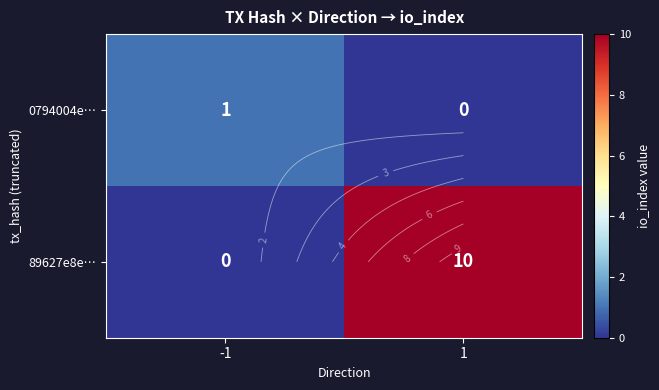

Which category has the highest value across all series?

1